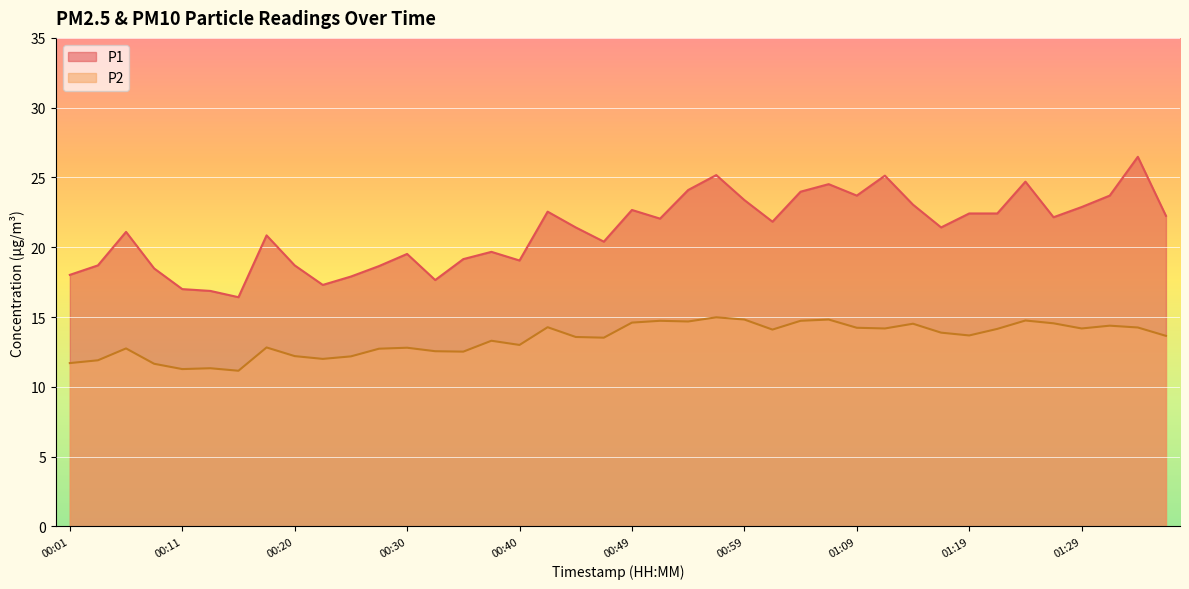

True or false: P2 and P1 cross at least once.

False